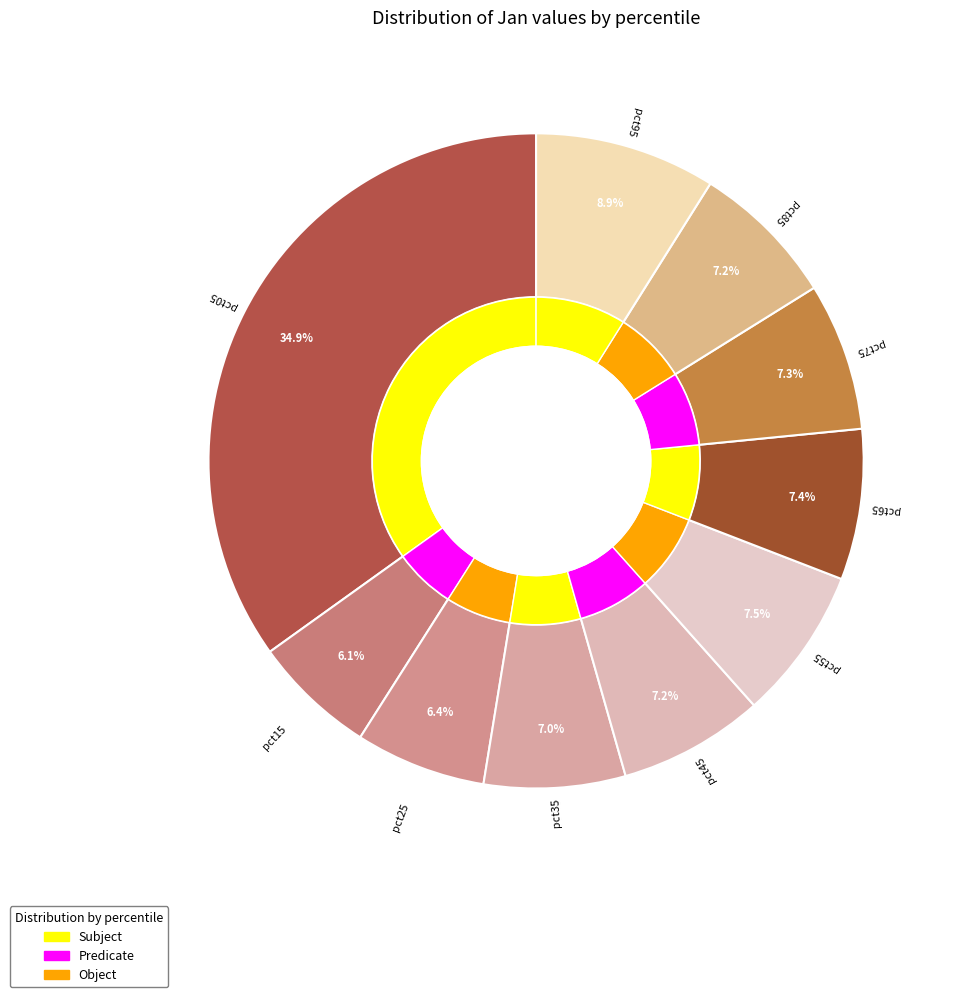

What percentage do pct25 and pct55 together represent?

14.0%